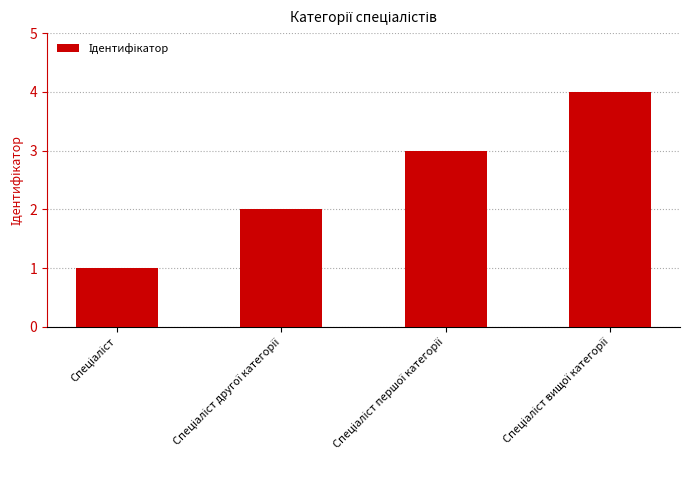

What is the maximum value shown in the chart?

4